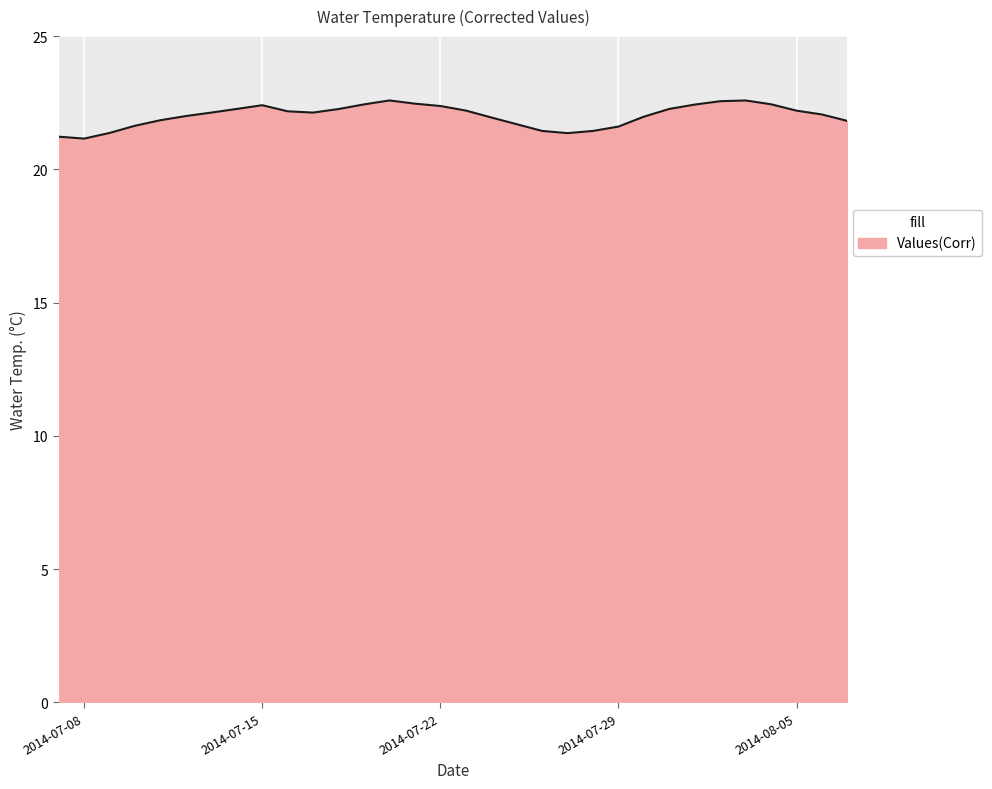

What is the sum of all values?

704.5